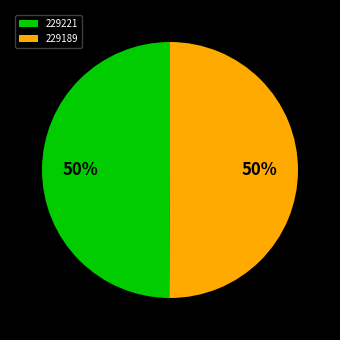

Approximately how many times larger is the value at 229221 compared to 229189?

1.0